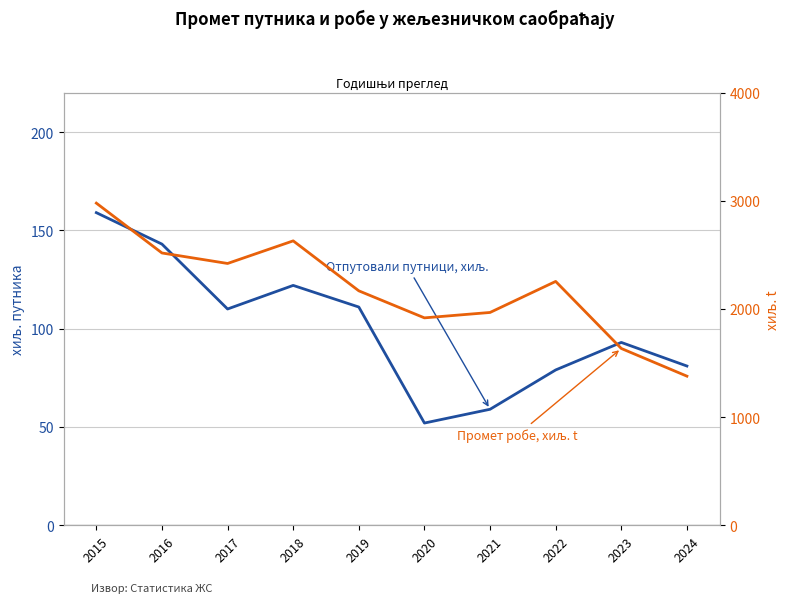

How many data points in Отпутовали путници, хиљ. are less than 110?

5